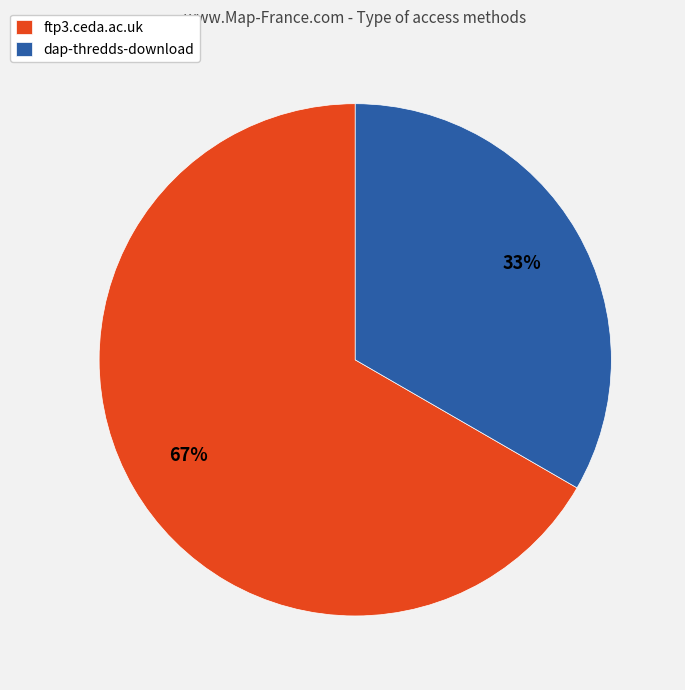

Which slice represents more than half of the pie?

ftp3.ceda.ac.uk